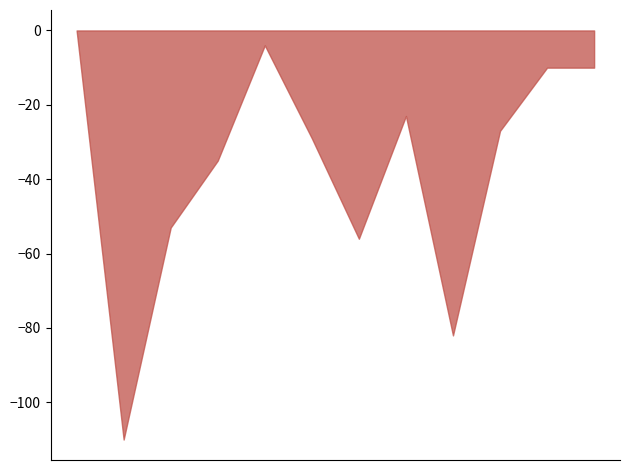

True or false: the data has more than 0 interior local peaks.

True